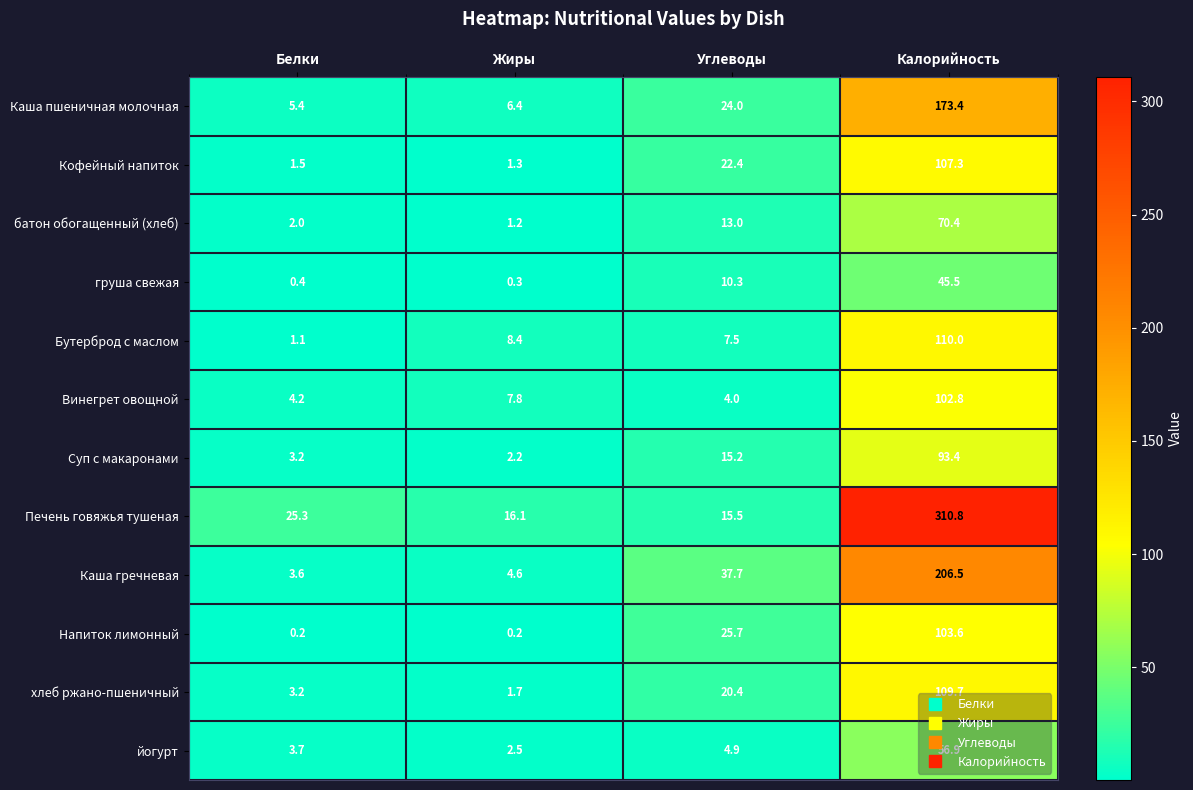

How many data points in батон обогащенный (хлеб) are less than 13?

2